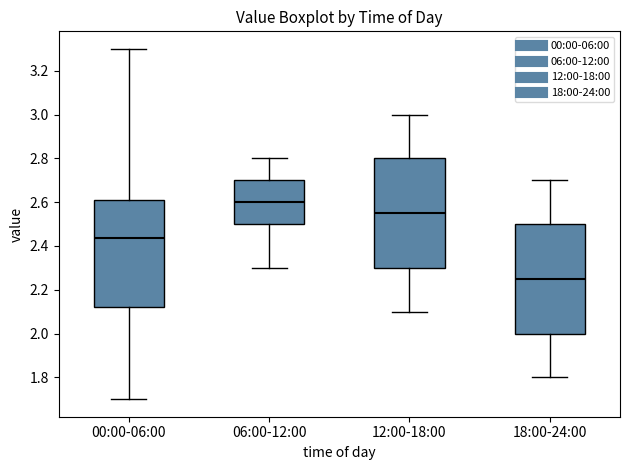

Where does the median line of the box for 12:00-18:00 sit on the y-axis? The values are not printed on the chart, so give them approximately, as read against the axis.

2.56